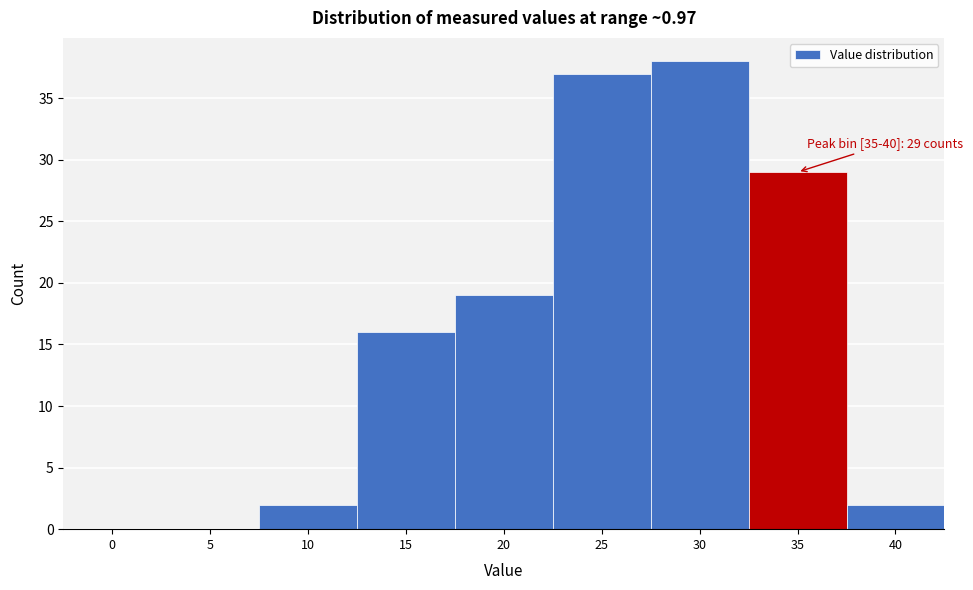

Reading right to left, list all the values displayed in this chart.

40=2	35=29	30=38	25=37	20=19	15=16	10=2	5=0	0=0